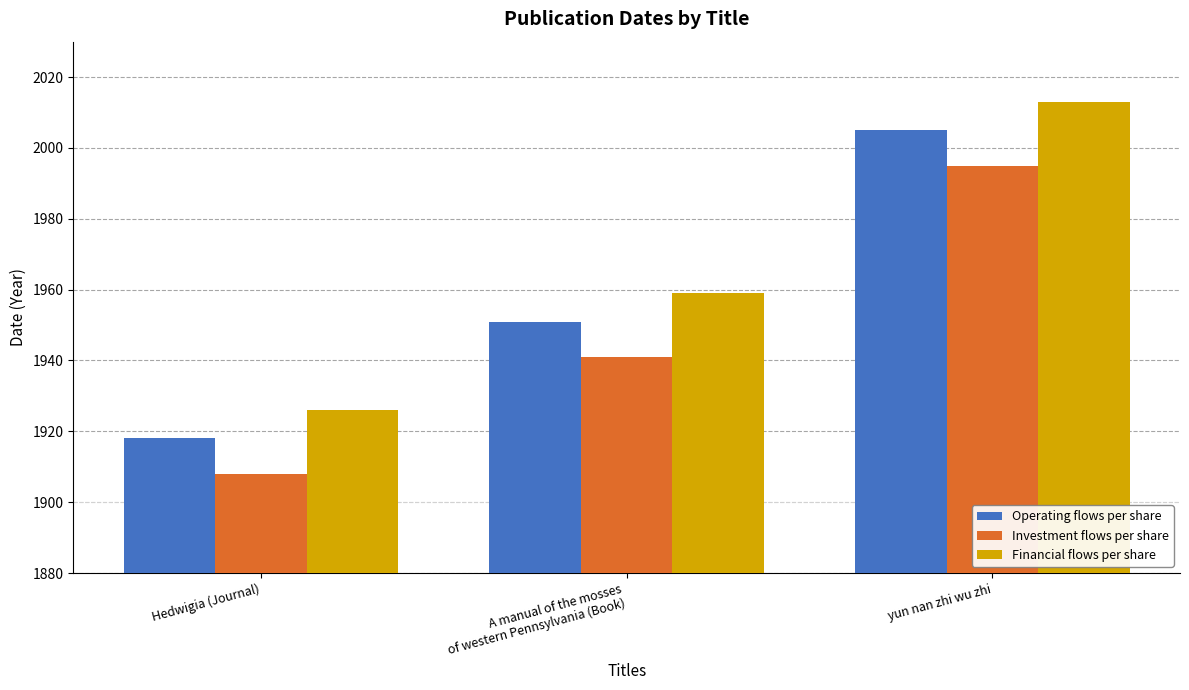

Reading left to right, list all the values displayed in this chart.

Operating flows per share: 1918	1951	2005
Investment flows per share: 1908	1941	1995
Financial flows per share: 1926	1959	2013